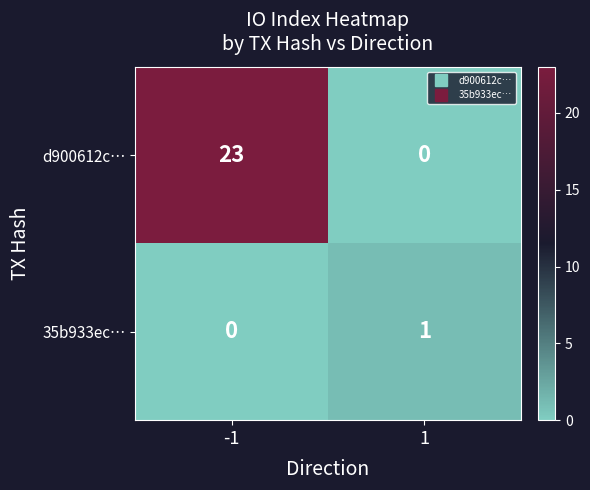

Rank the series by their average value, from highest to lowest.

d900612c…, 35b933ec…